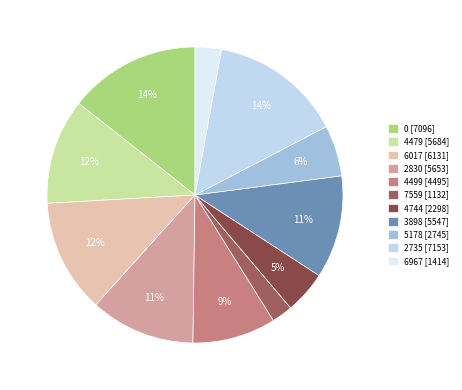

How many segments does this pie chart have?

11